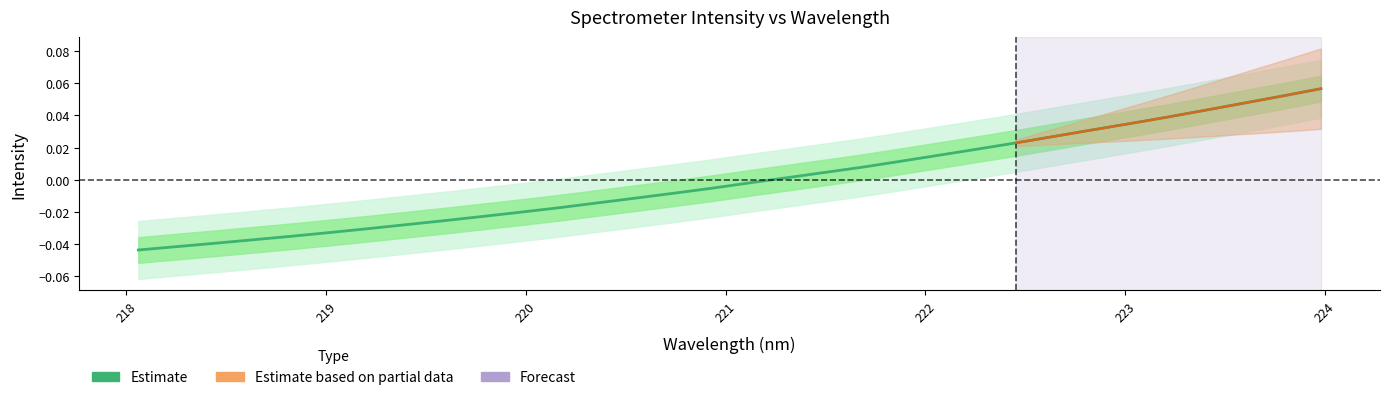

How many data points does each series have?

32